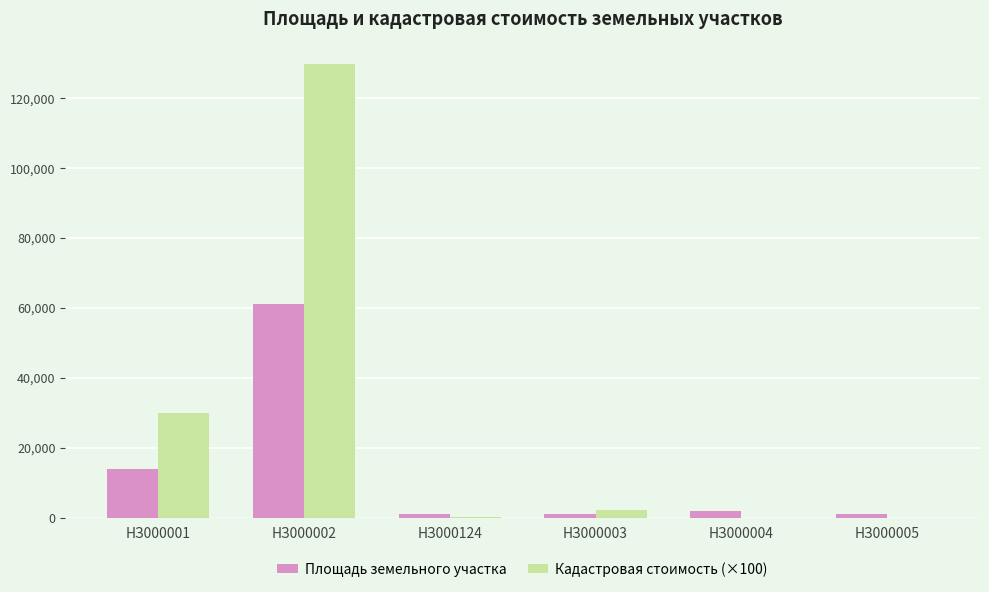

At which category does the chart reach its peak across all series?

НЗ000002